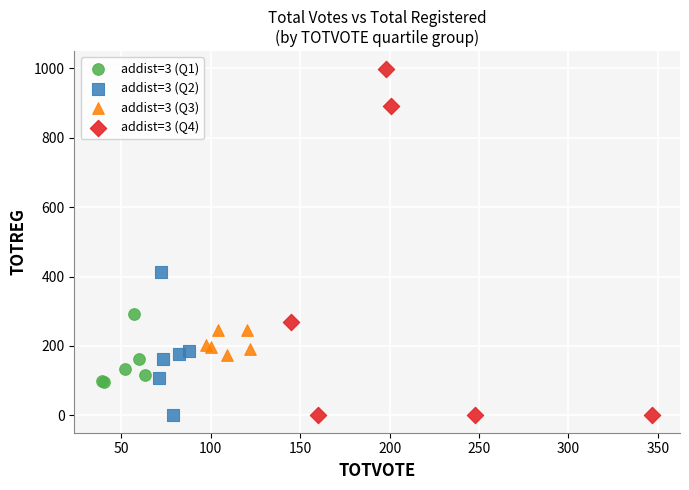

Which series has the widest spread of Y values?

addist=3 (Q4)